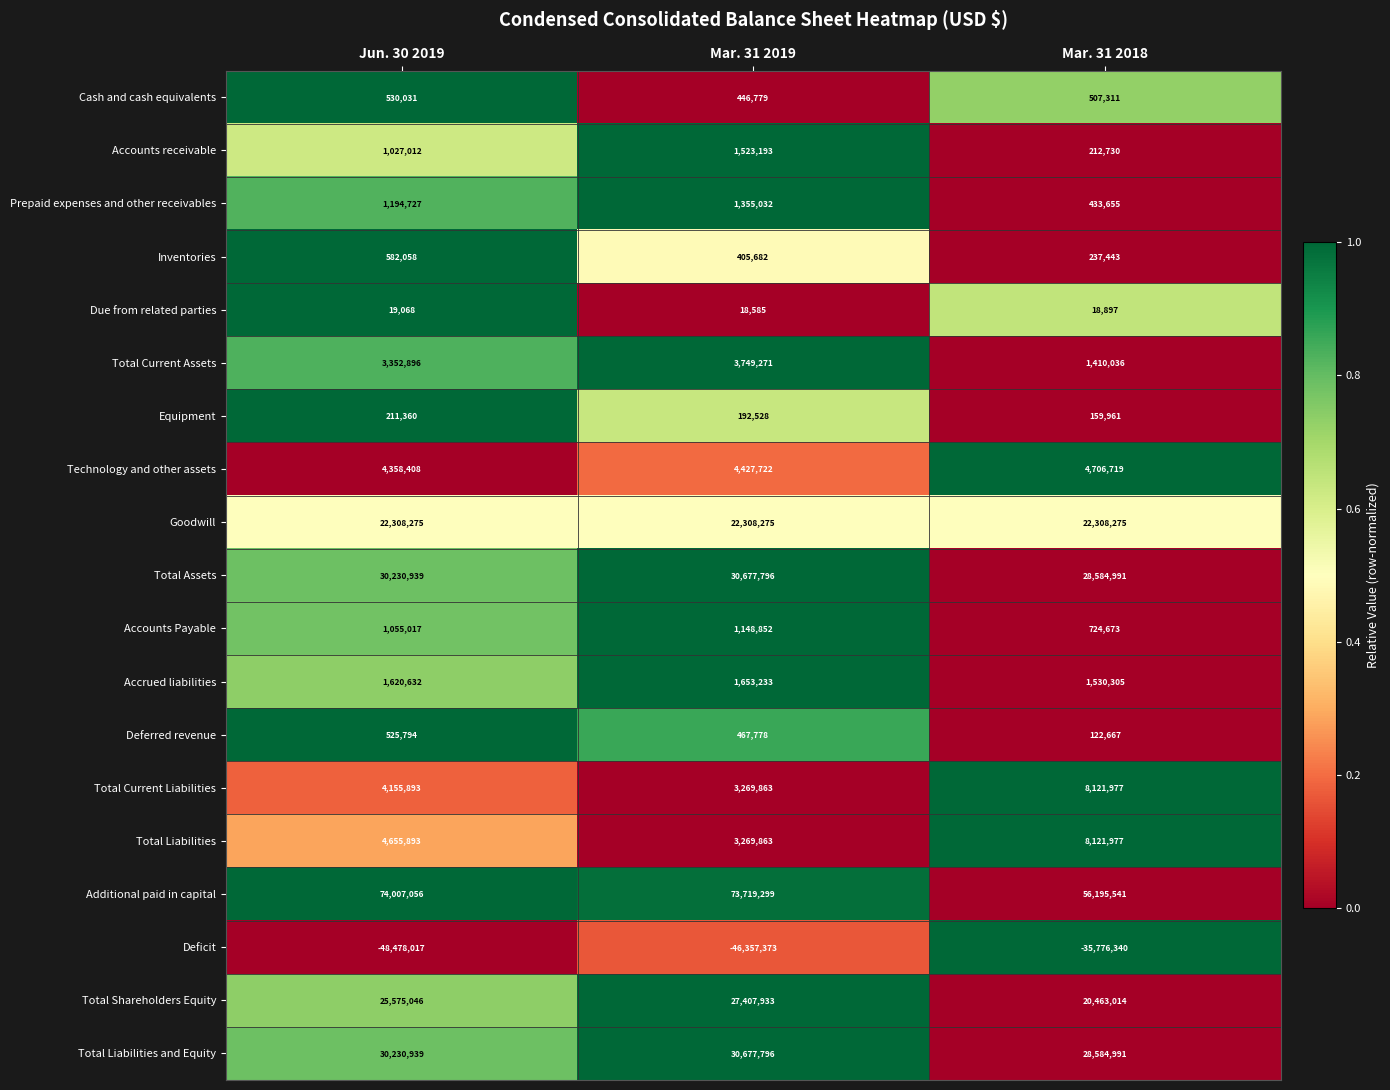

Which series has the largest total across all categories?

Additional paid in capital